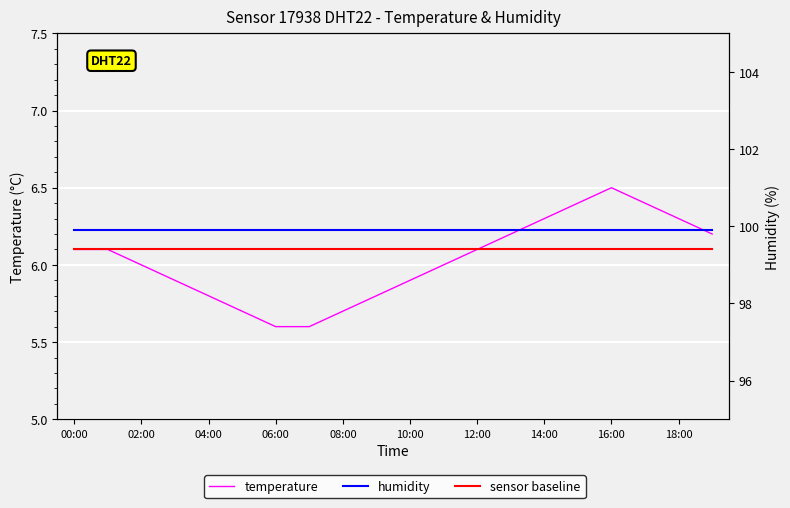

What is the label of the 20th point from the left?

19